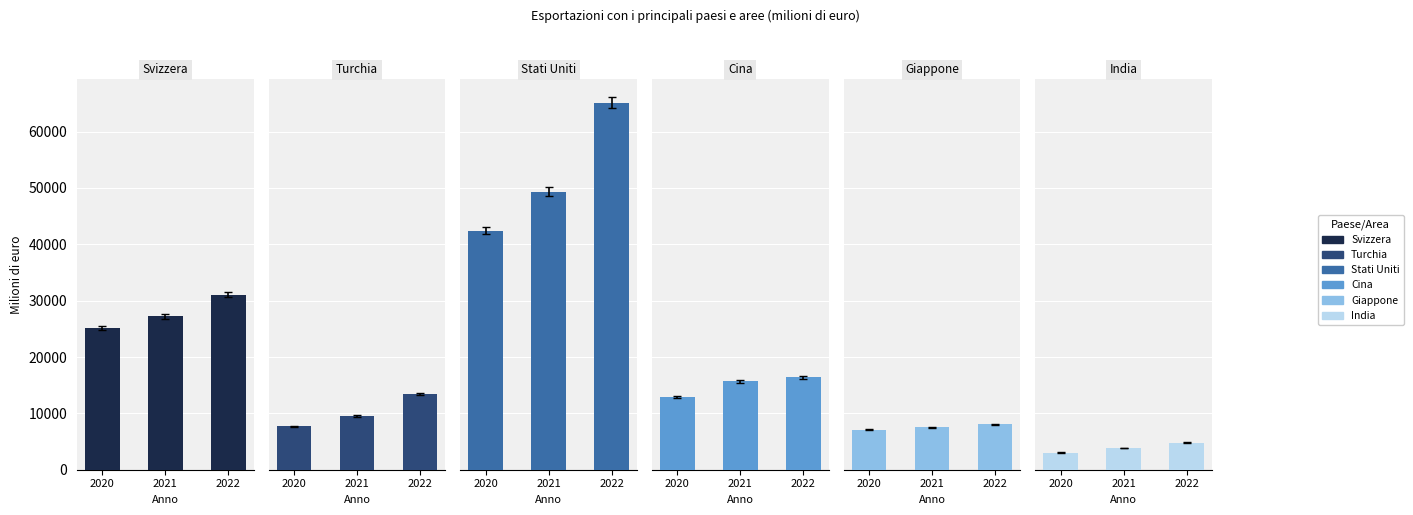

At which label does Cina reach its peak?

2022